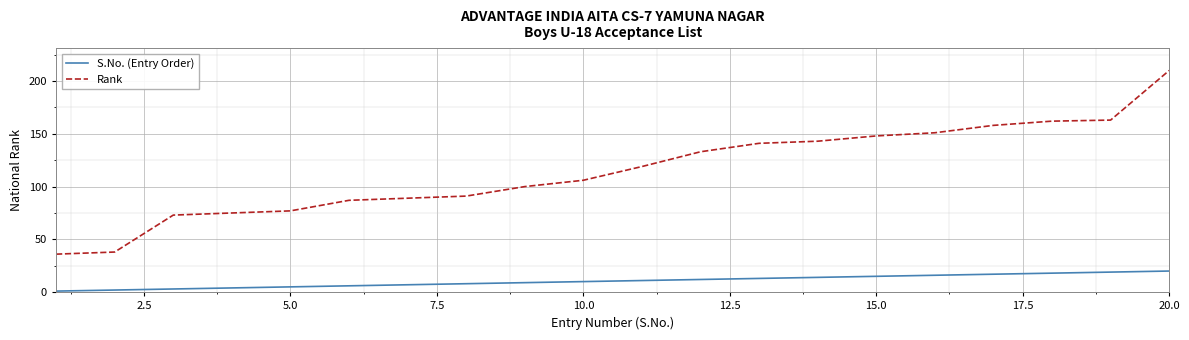

Which series has the widest spread of values?

Rank